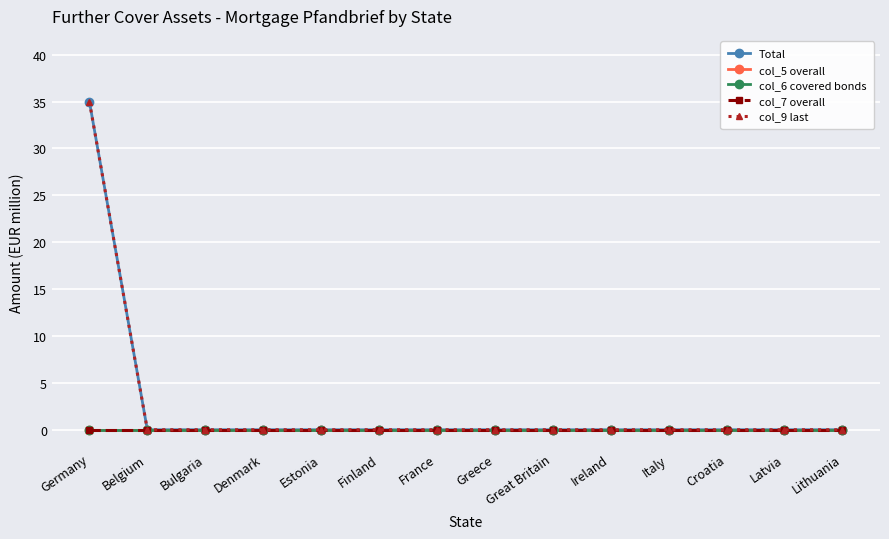

Rank the series by their maximum value, from lowest to highest.

col_5 overall, col_6 covered bonds, col_7 overall, Total, col_9 last